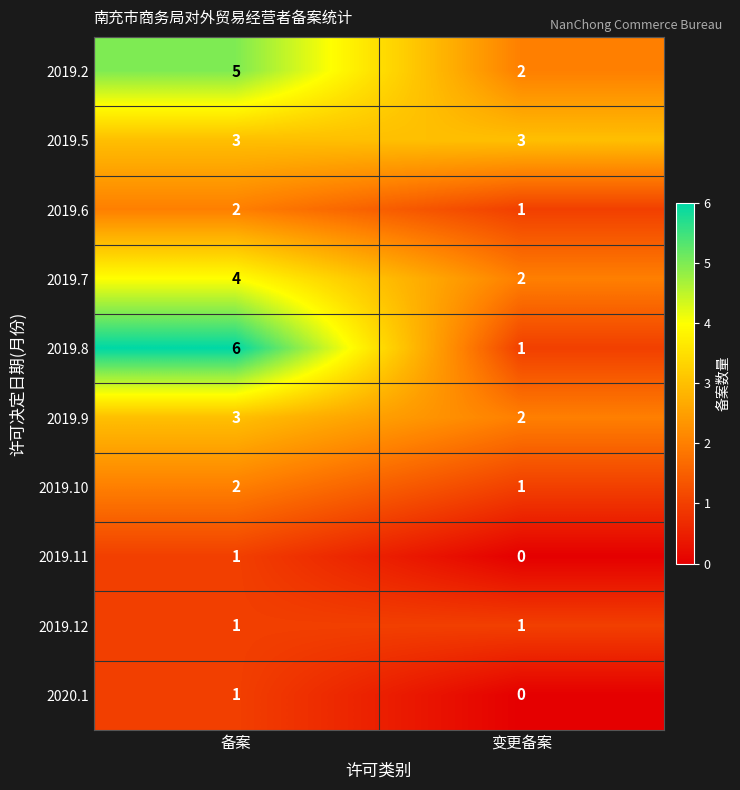

The 2019.5 series shows 5 at 变更备案. True or false?

False